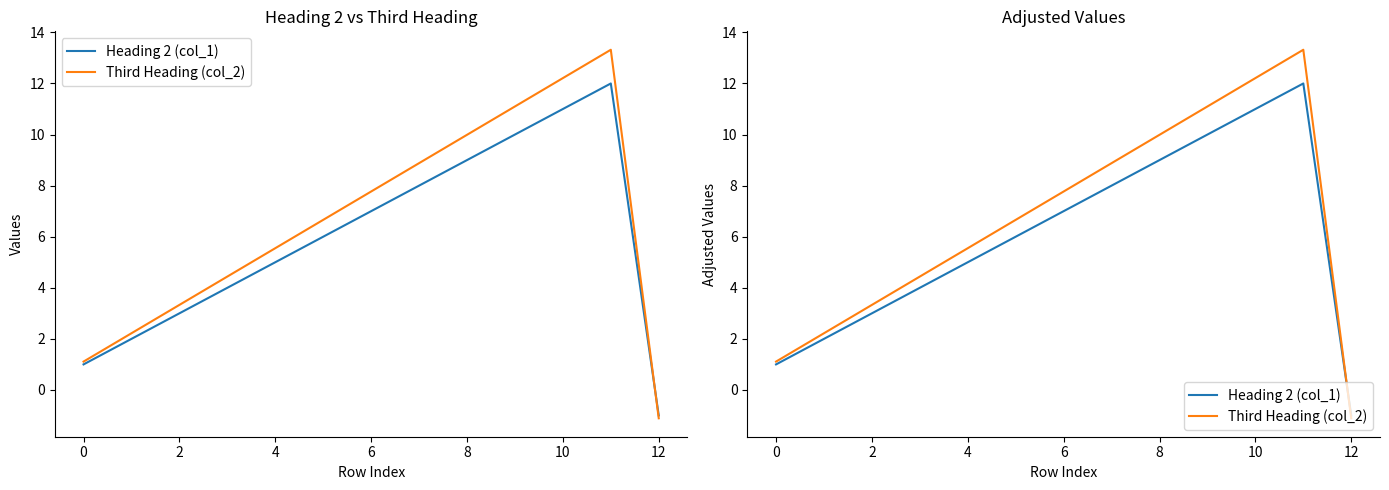

List the series in order of their overall mean, highest first.

Third Heading (col_2), Heading 2 (col_1)